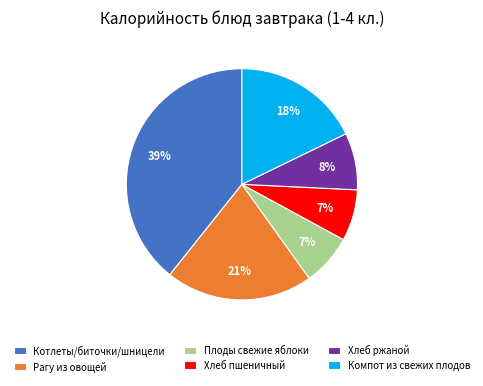

Do Компот из свежих плодов and Рагу из овощей together represent more than half of the pie?

No